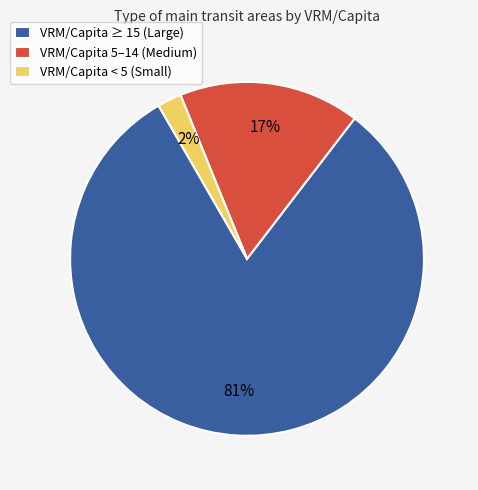

To the nearest percent, what portion does VRM/Capita ≥ 15 (Large) represent?

81%